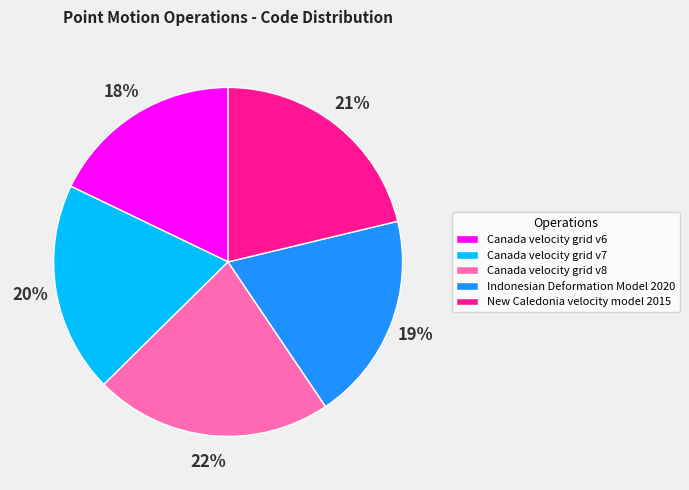

How many segments does this pie chart have?

5